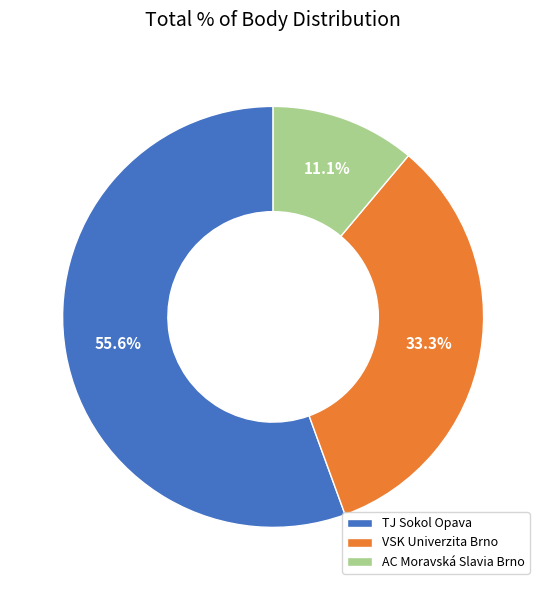

What percentage is NOT represented by TJ Sokol Opava?

44.4%